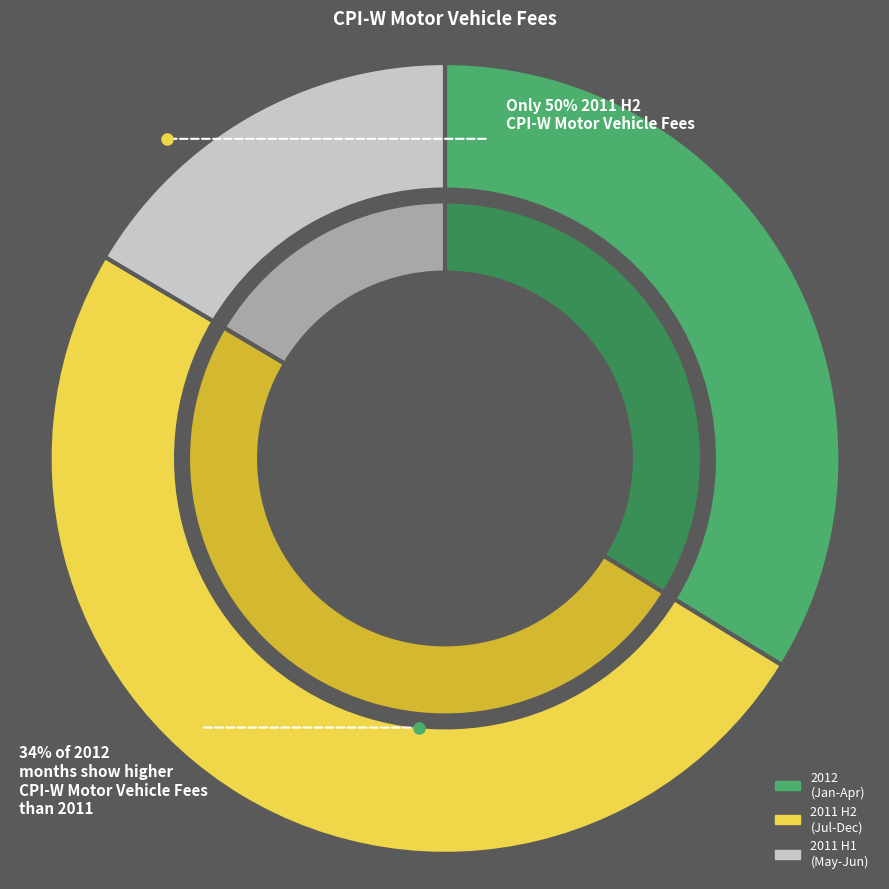

Does 2011 Nov represent more than half of the total?

No